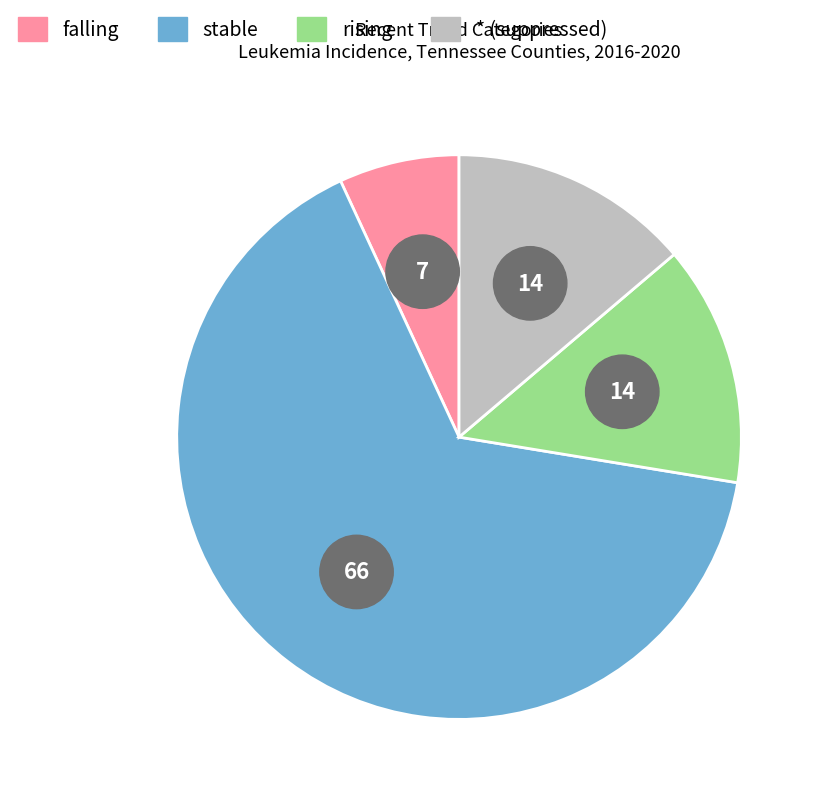

Does stable represent more than half of the total?

Yes